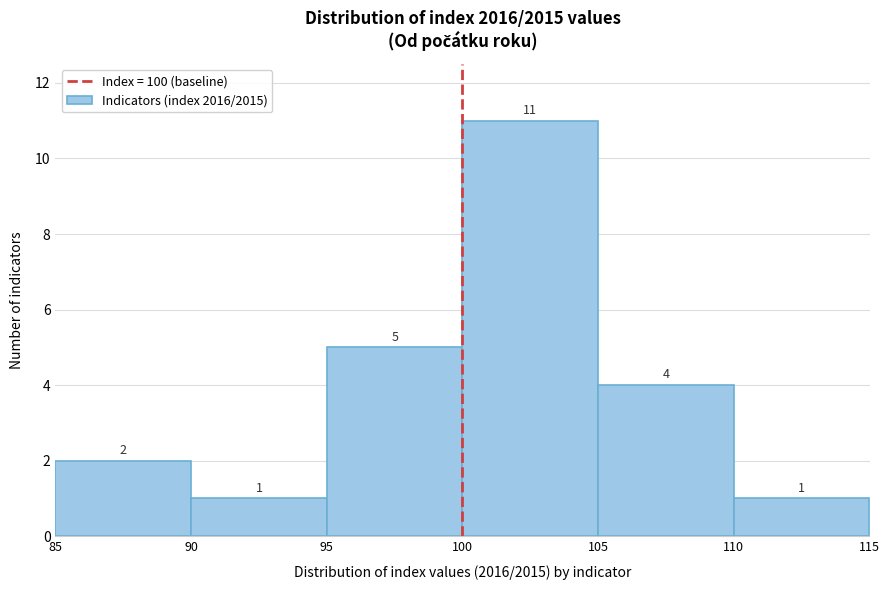

What is the height of the bar covering 110 to 115 on the x-axis?

1